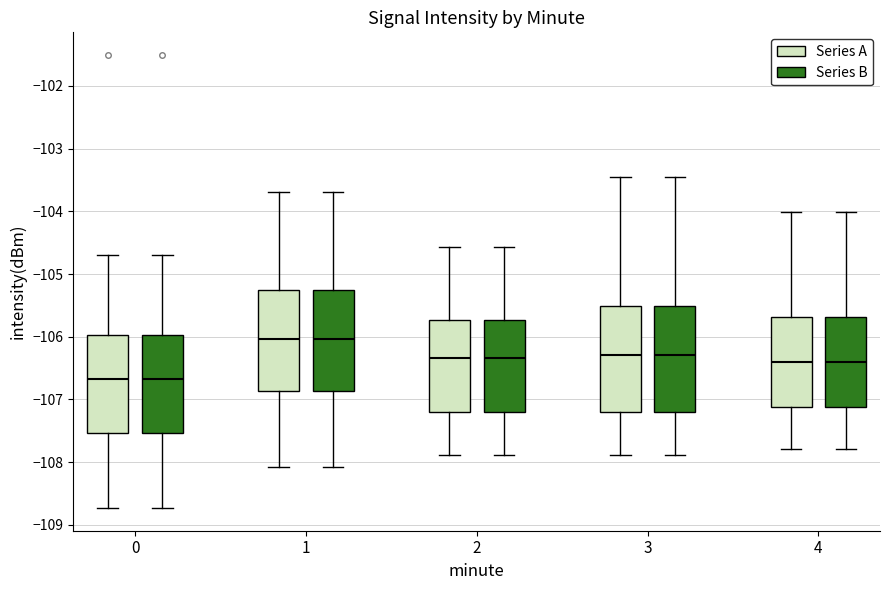

Where is the lower edge of the box for 4 (Series A) on the y-axis? The values are not printed on the chart, so give them approximately, as read against the axis.

-107.1